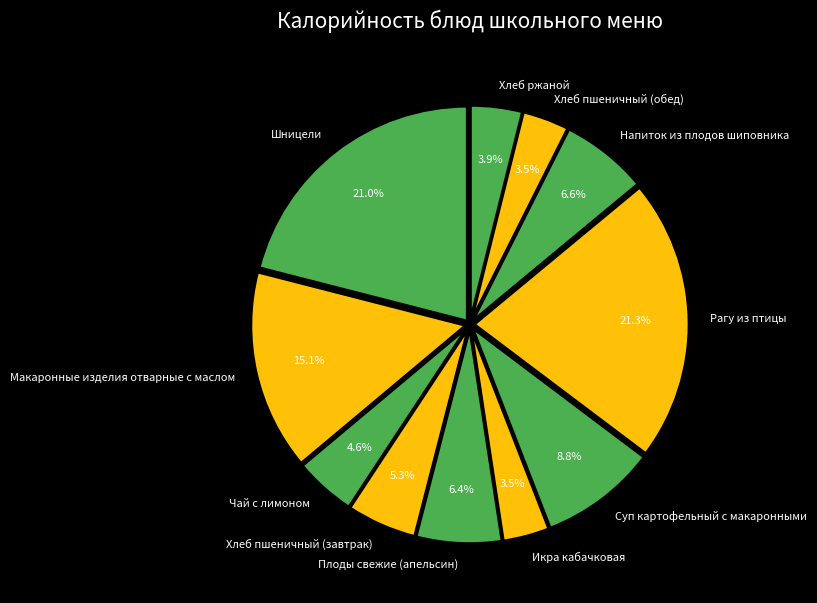

To the nearest percent, what portion does Напиток из плодов шиповника represent?

7%